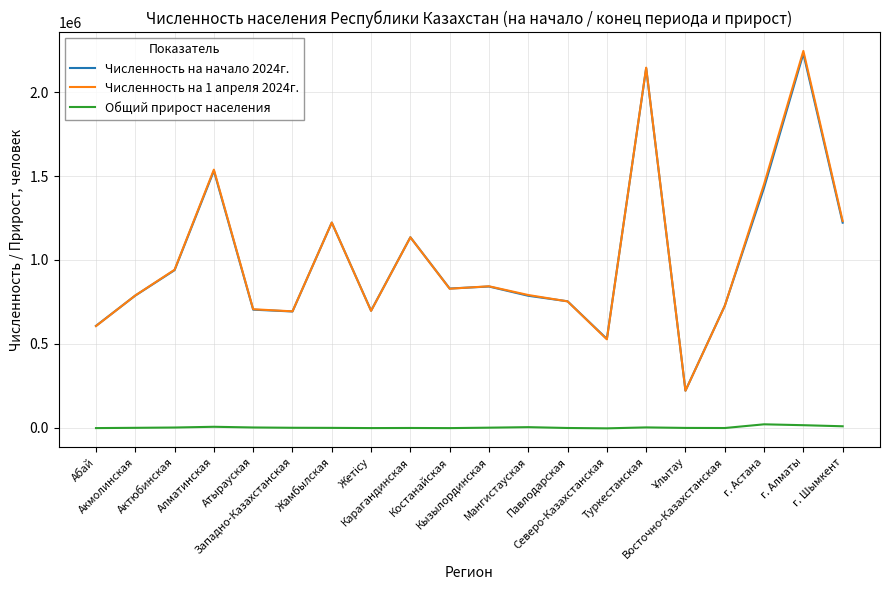

What is the spread (max minus min) of values at Павлодарская?

754382